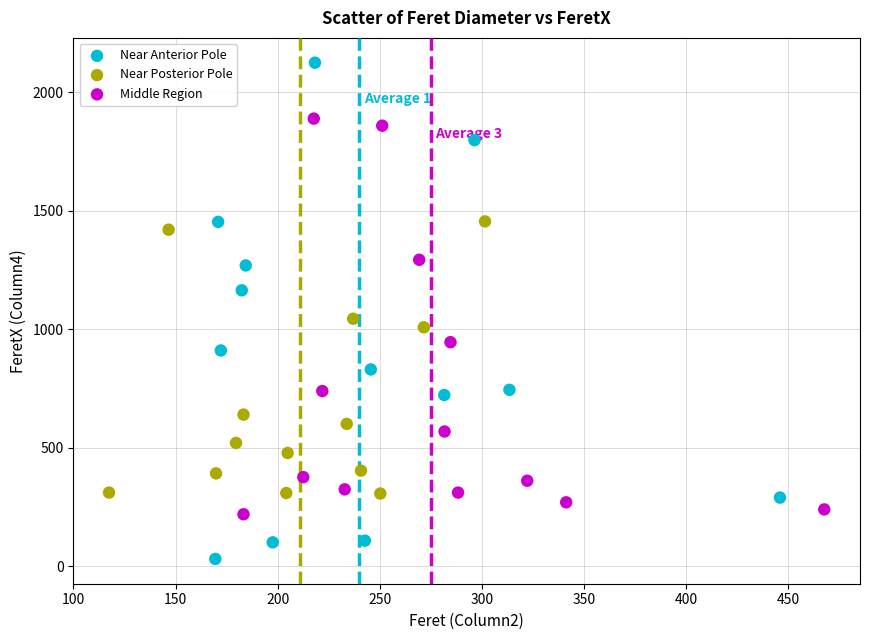

What are all the series names shown in the legend?

Near Anterior Pole, Near Posterior Pole, Middle Region